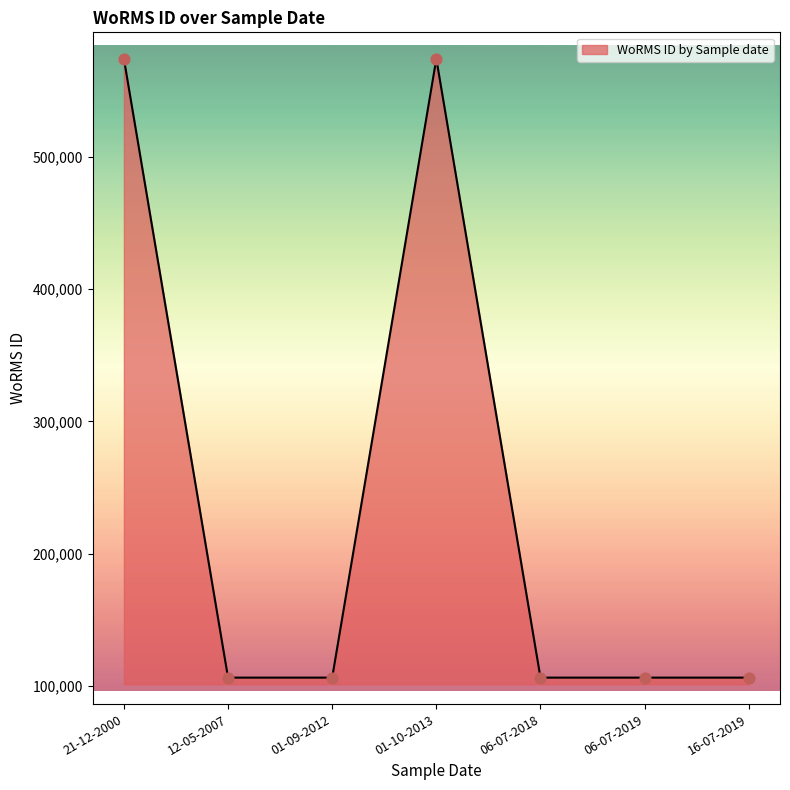

Approximately how many times larger is the value at 16-07-2019 compared to 06-07-2019?

1.0